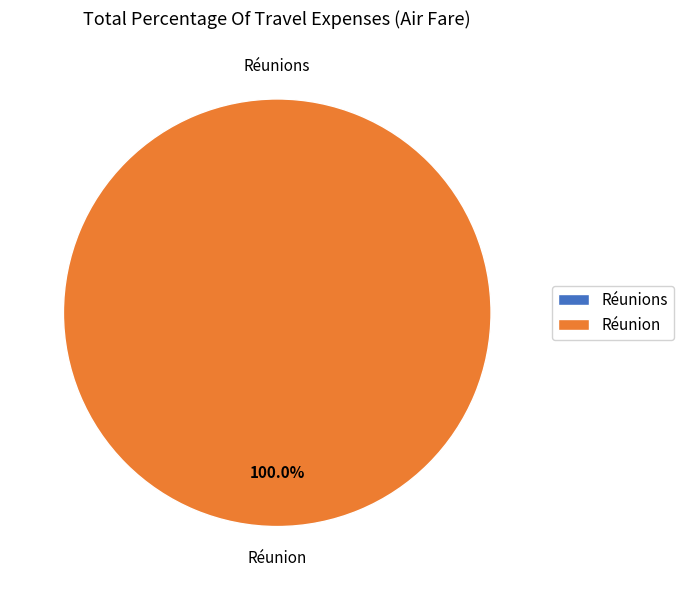

True or false: Réunions accounts for 12% of the total.

False